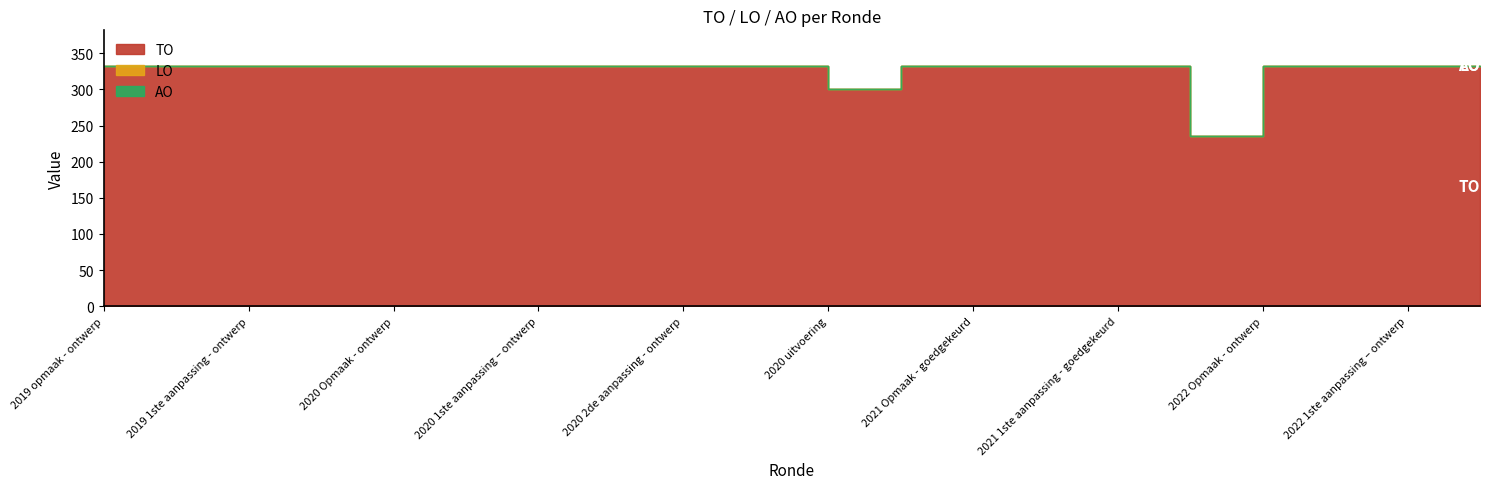

What is the greatest value displayed?

332